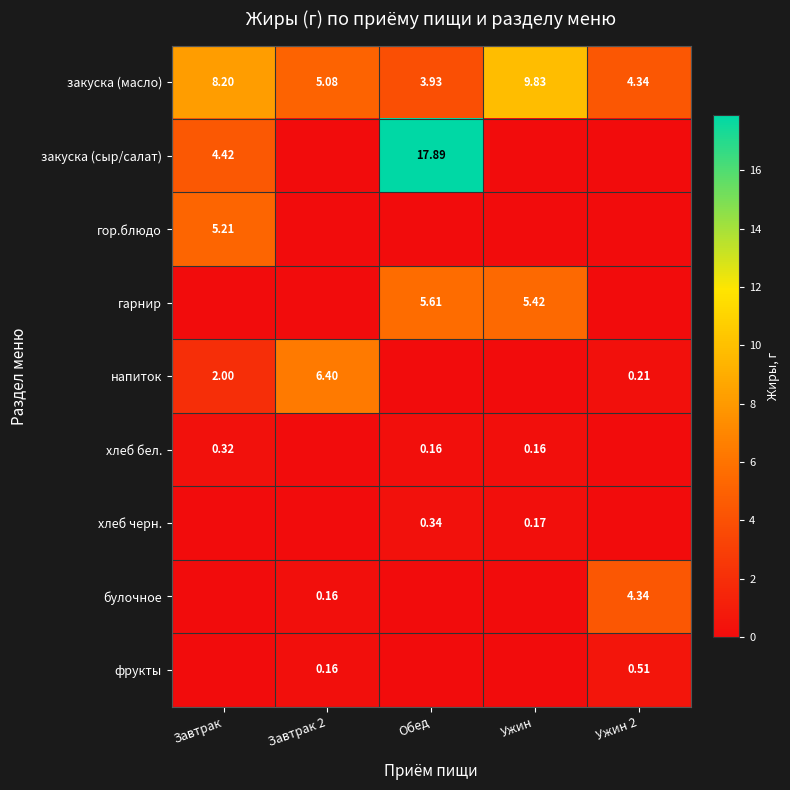

Where is гор.блюдо nearest to the value 2?

Завтрак 2